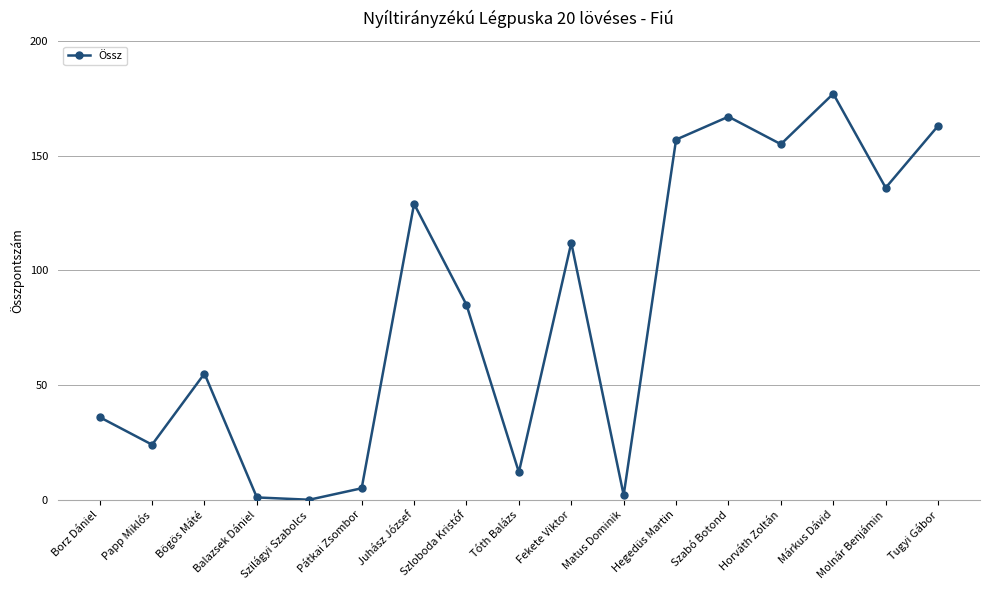

What is the change in value from Hegedüs Martin to Tugyi Gábor?

+6